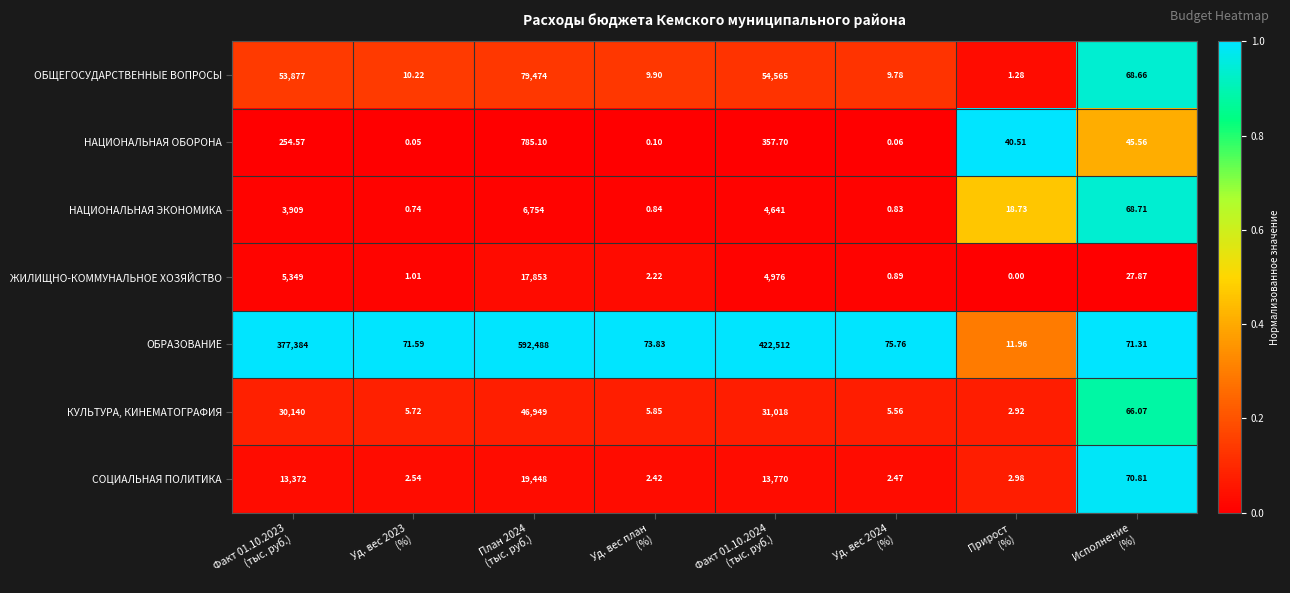

Rank the series by their maximum value, from lowest to highest.

НАЦИОНАЛЬНАЯ ОБОРОНА, НАЦИОНАЛЬНАЯ ЭКОНОМИКА, ЖИЛИЩНО-КОММУНАЛЬНОЕ ХОЗЯЙСТВО, СОЦИАЛЬНАЯ ПОЛИТИКА, КУЛЬТУРА, КИНЕМАТОГРАФИЯ, ОБЩЕГОСУДАРСТВЕННЫЕ ВОПРОСЫ, ОБРАЗОВАНИЕ